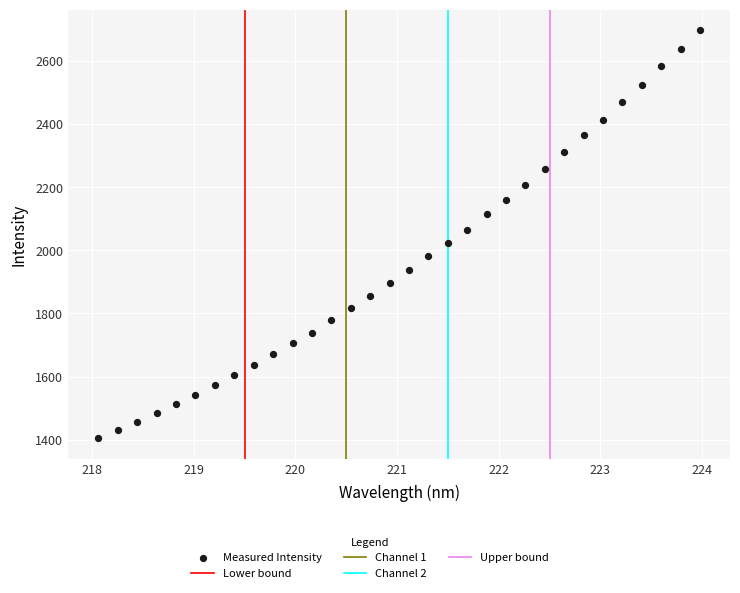

What is the range of Y values (max minus min)?

1292.9